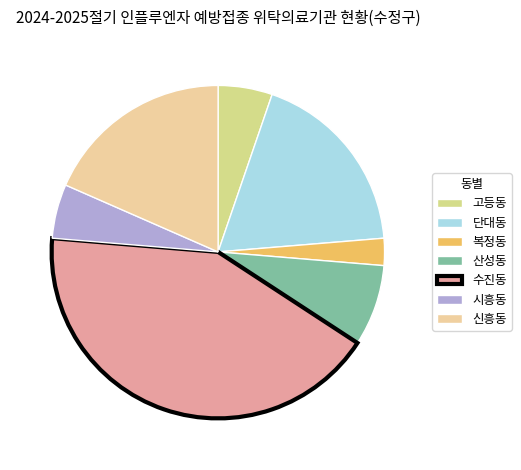

Is 복정동 the majority of the pie?

No